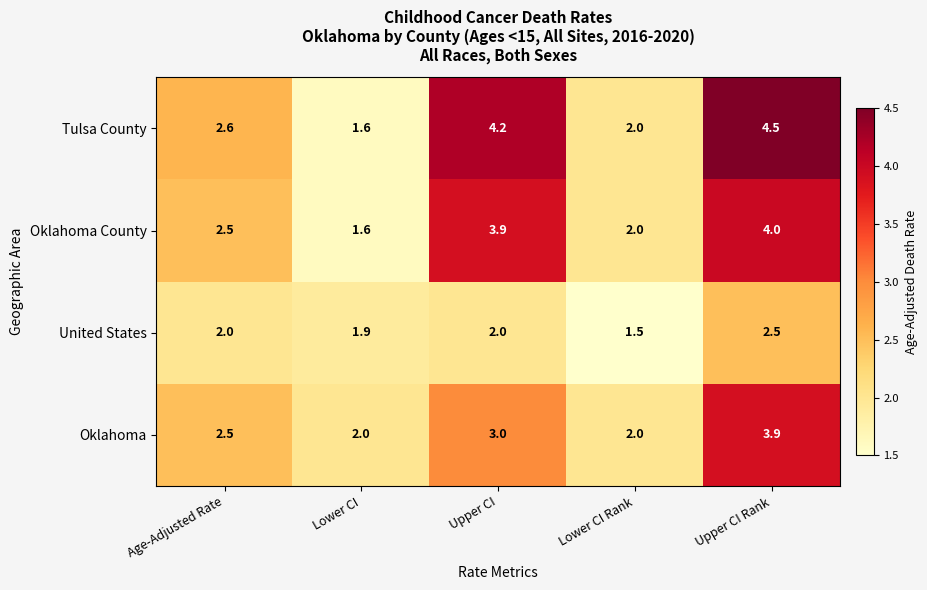

The value of Oklahoma at Lower CI Rank is 2.0. True or false?

True